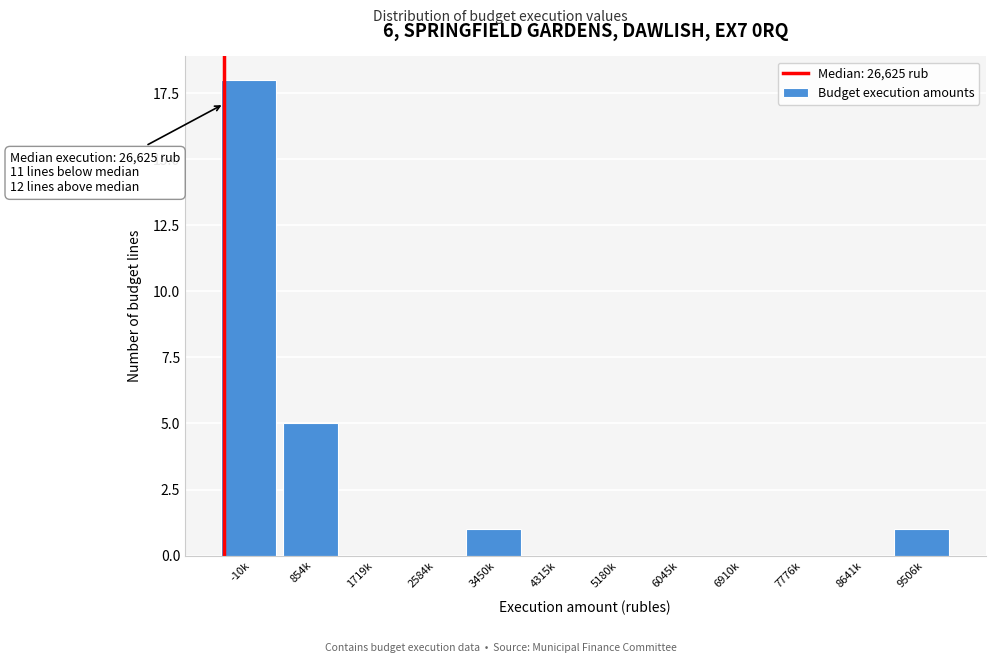

What is the sum of all values?

25